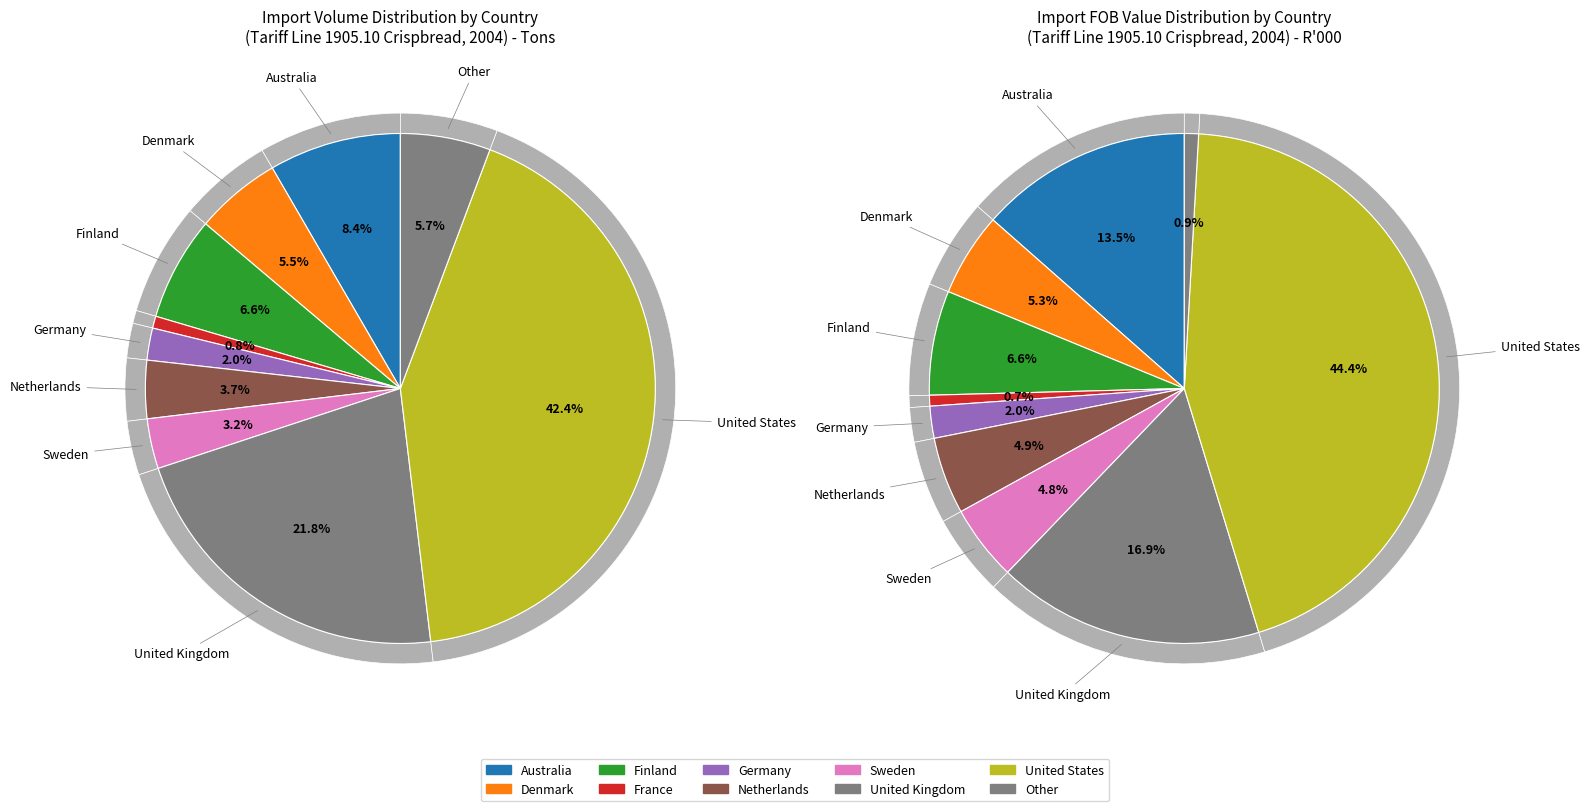

How many segments does this pie chart have?

10